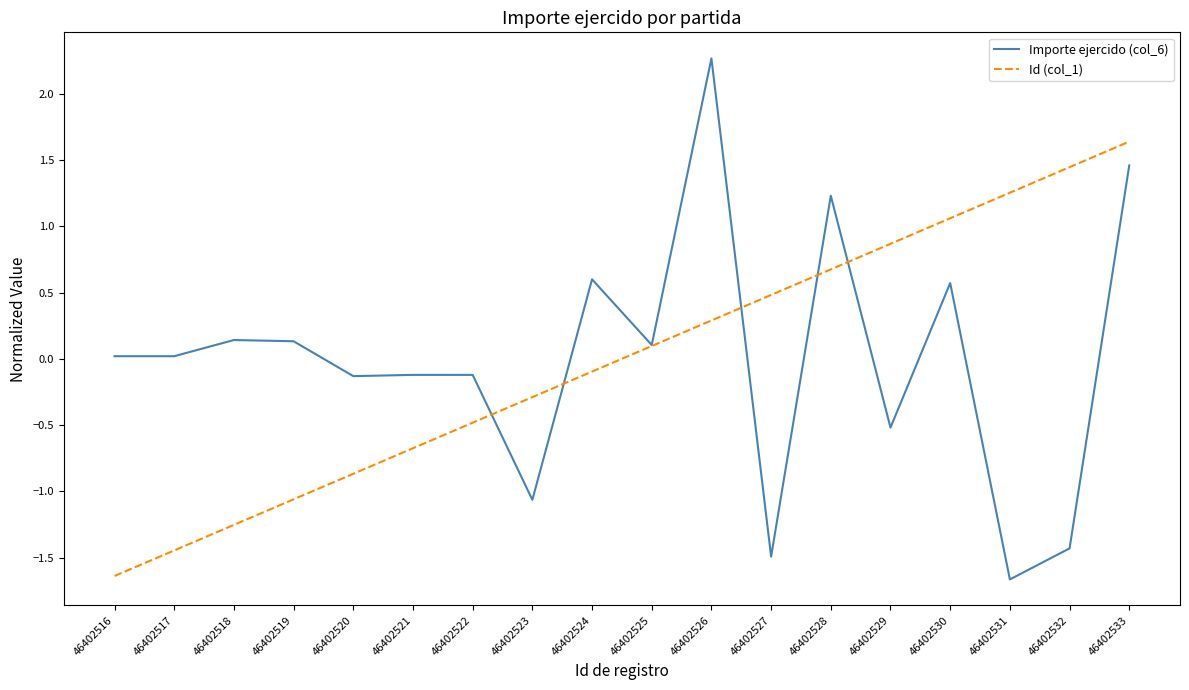

List the series in order of their peak value, highest first.

Importe ejercido (col_6), Id (col_1)